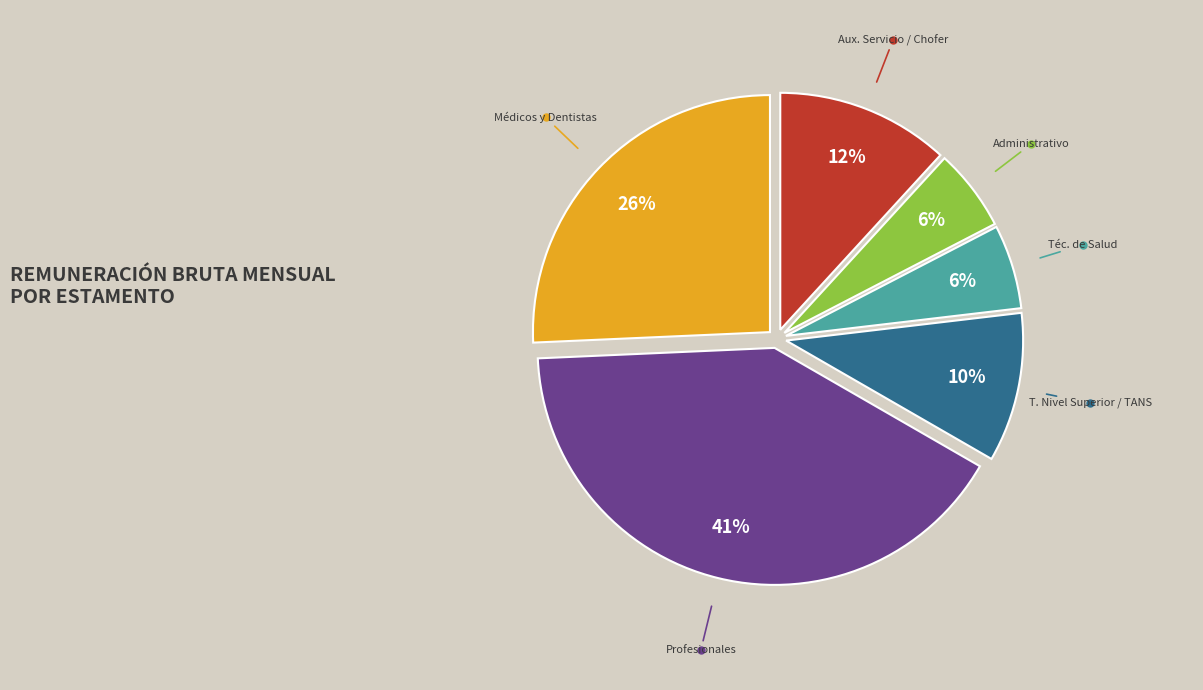

Is there a majority slice in this chart?

No